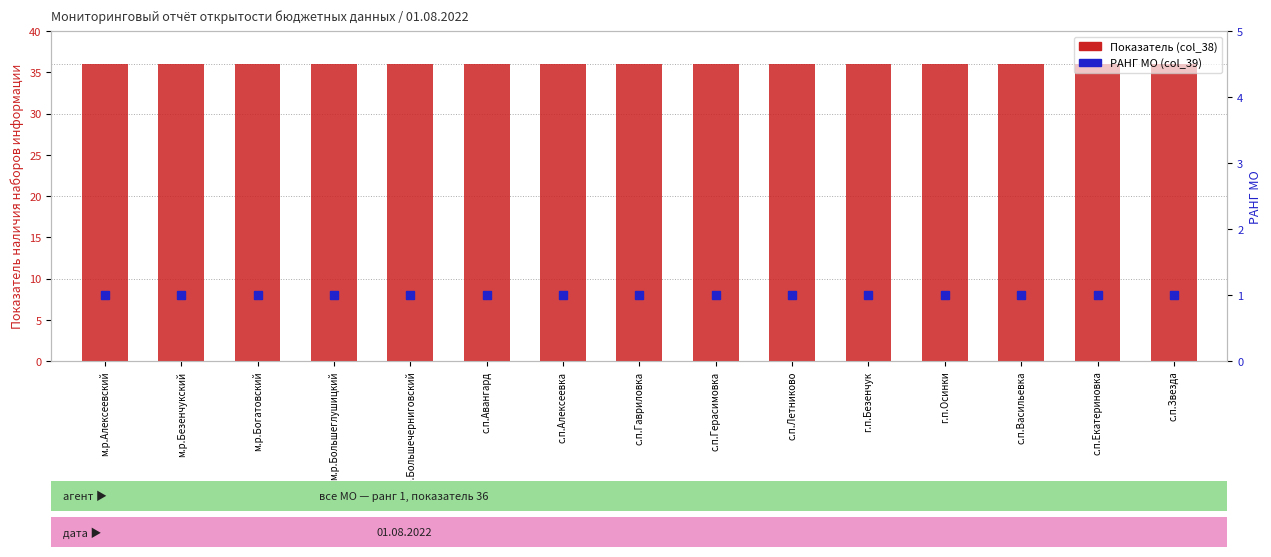

Which series has the largest total across all categories?

Показатель (col_38)